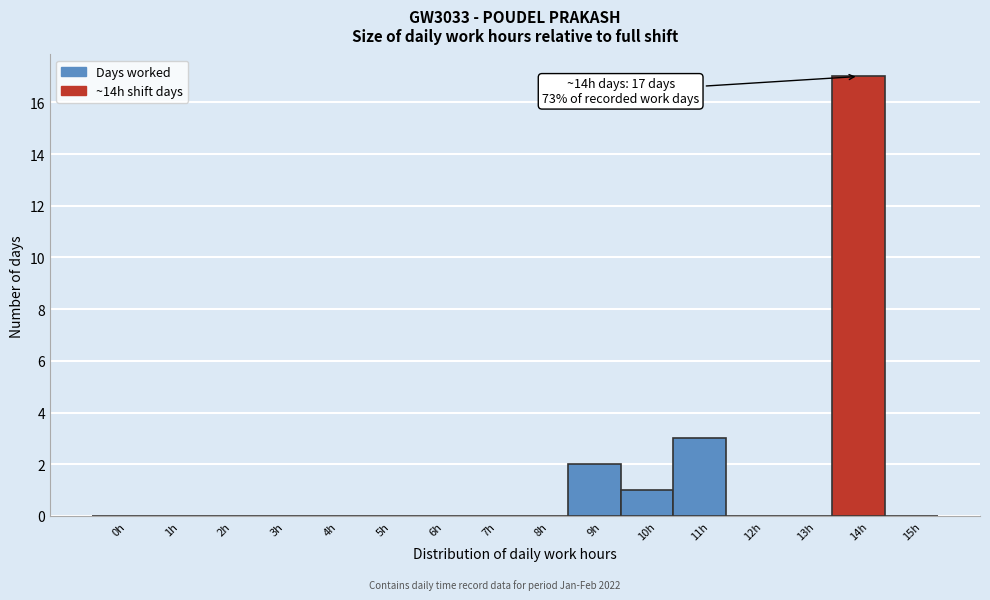

Reading right to left, transcribe all the data shown in this chart.

15h=0	14h=17	13h=0	12h=0	11h=3	10h=1	9h=2	8h=0	7h=0	6h=0	5h=0	4h=0	3h=0	2h=0	1h=0	0h=0